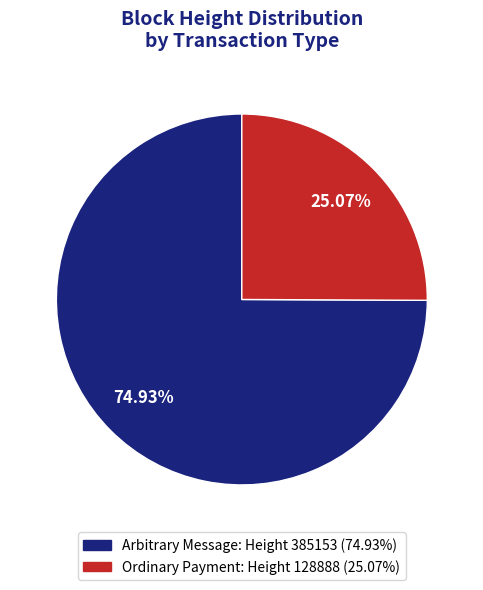

Is there a majority slice in this chart?

Yes